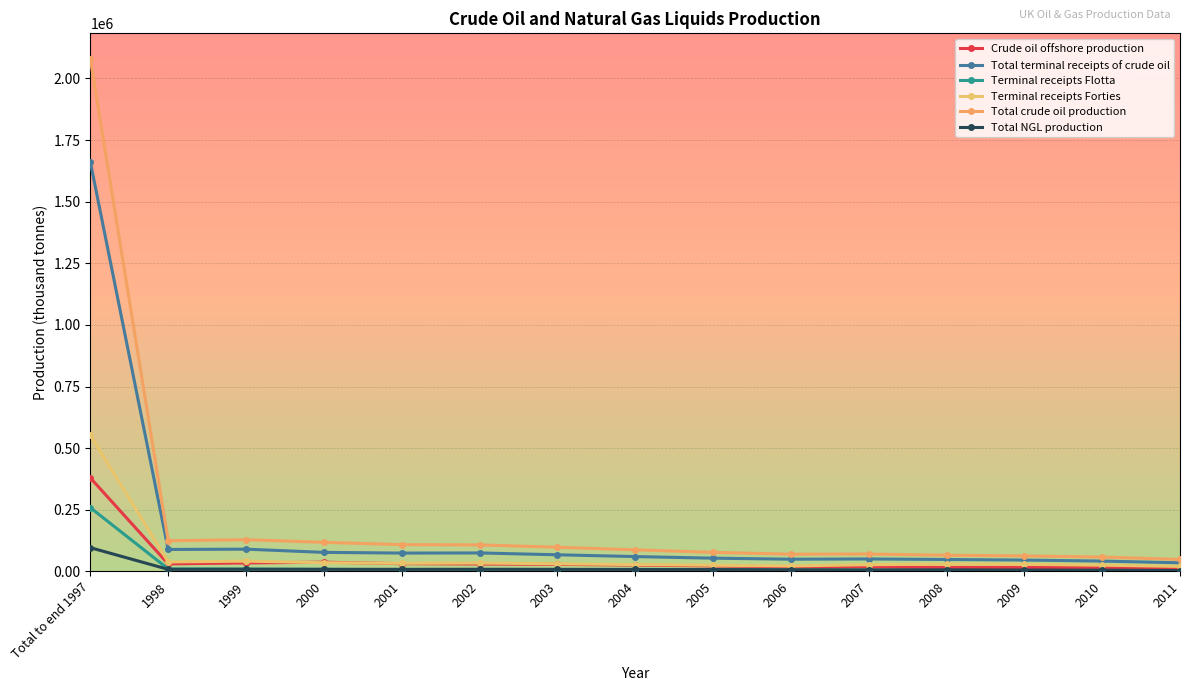

The value of Total NGL production at 2006 is 6913.0. True or false?

True